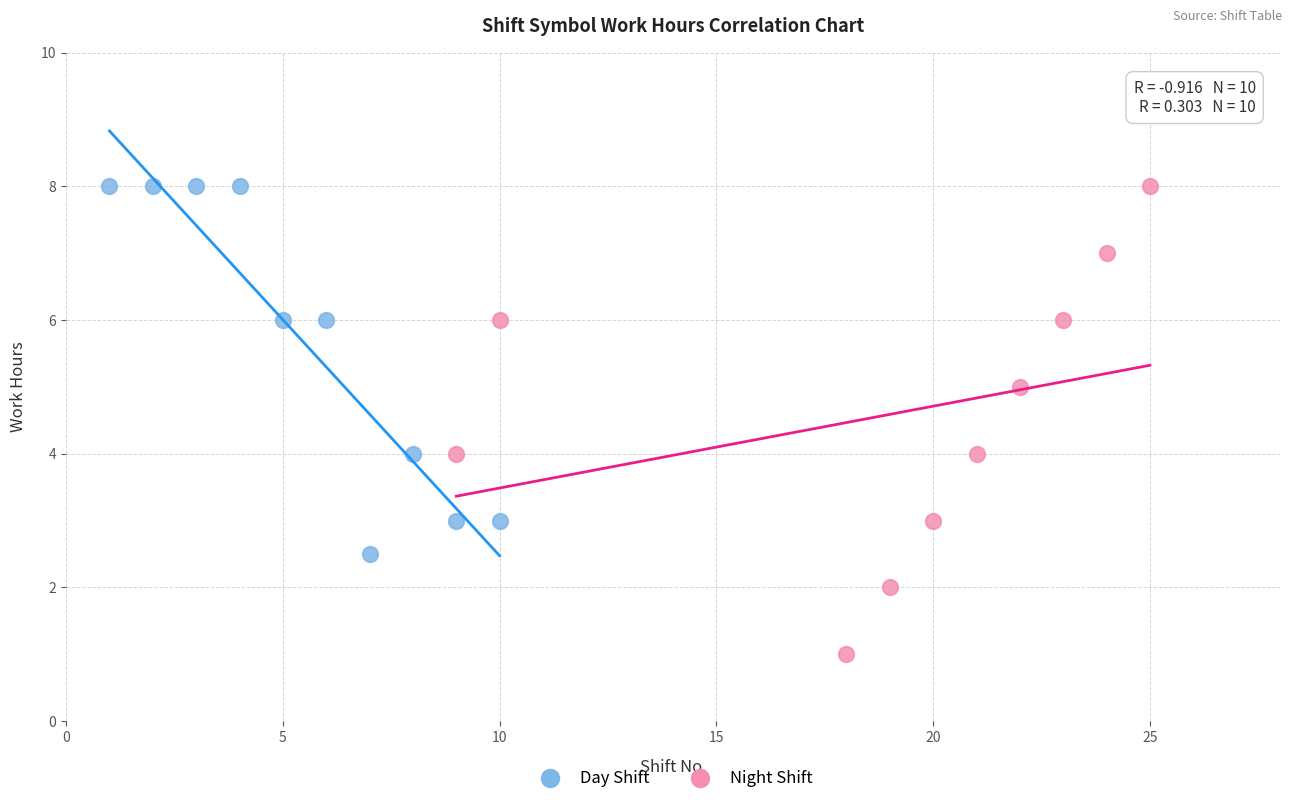

Which series contains the lowest Y value?

Night Shift